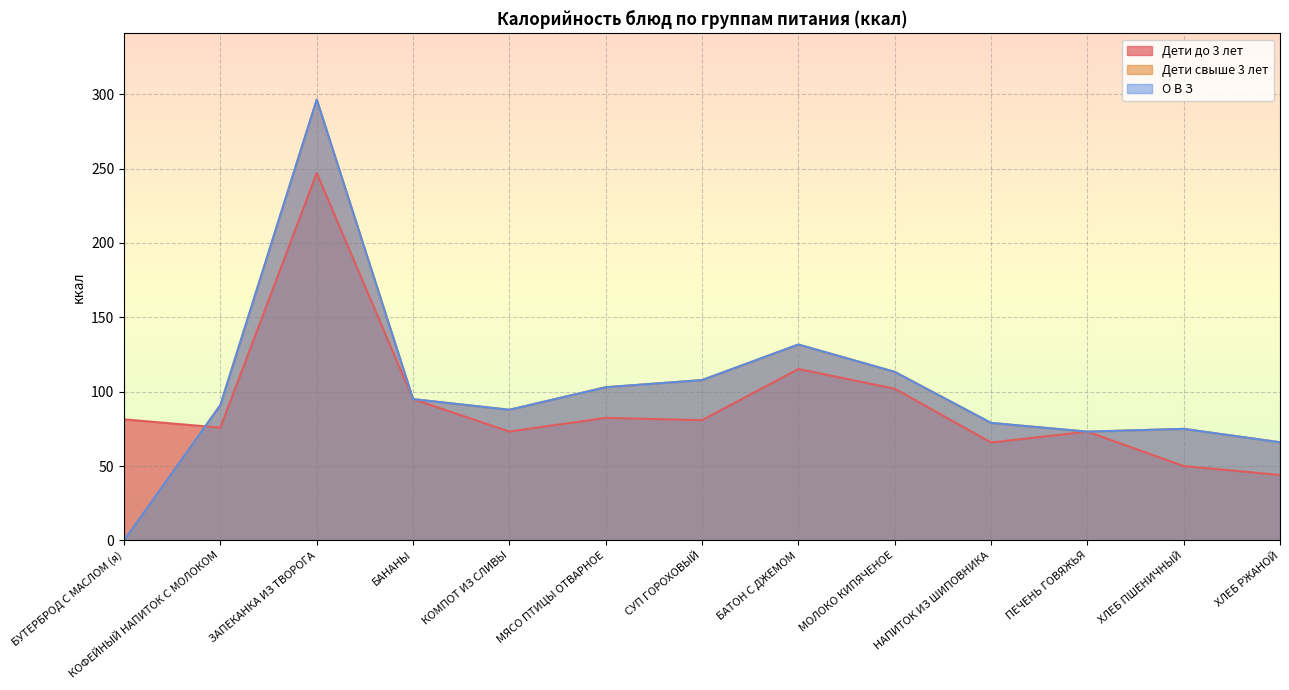

What is the value of the Дети свыше 3 лет point at the 6th from the left?

103.0